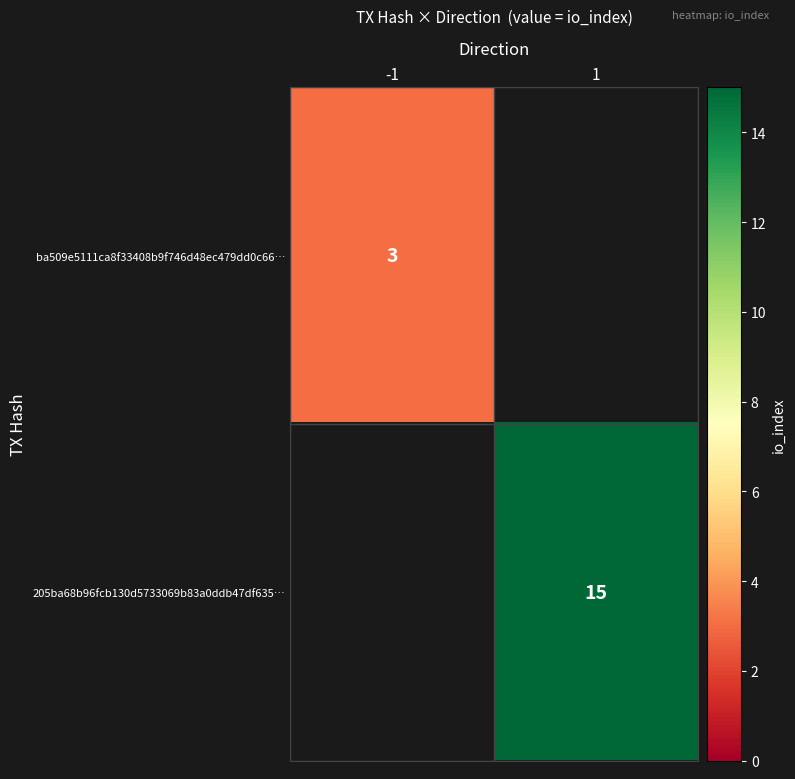

At which category is the sum across all series the highest?

1